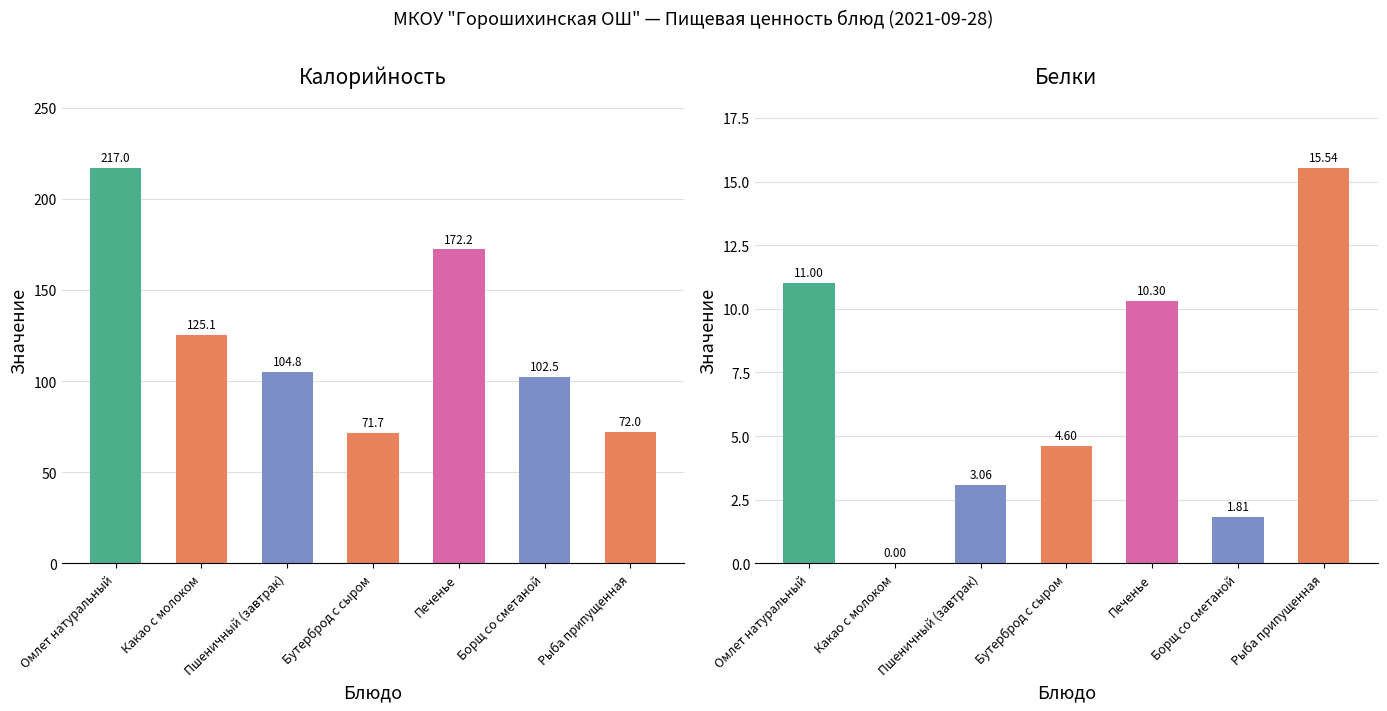

Are the bars horizontal?

No